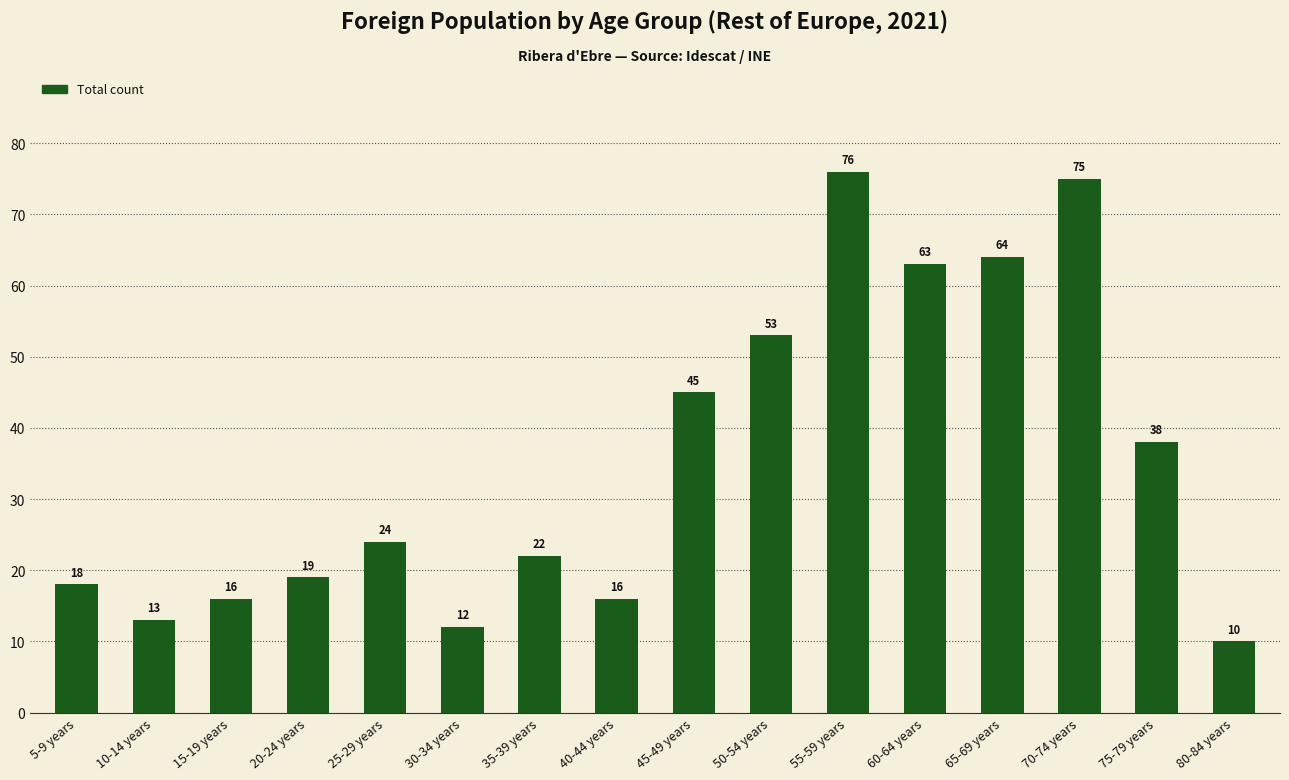

What is the difference between the maximum and minimum values?

66